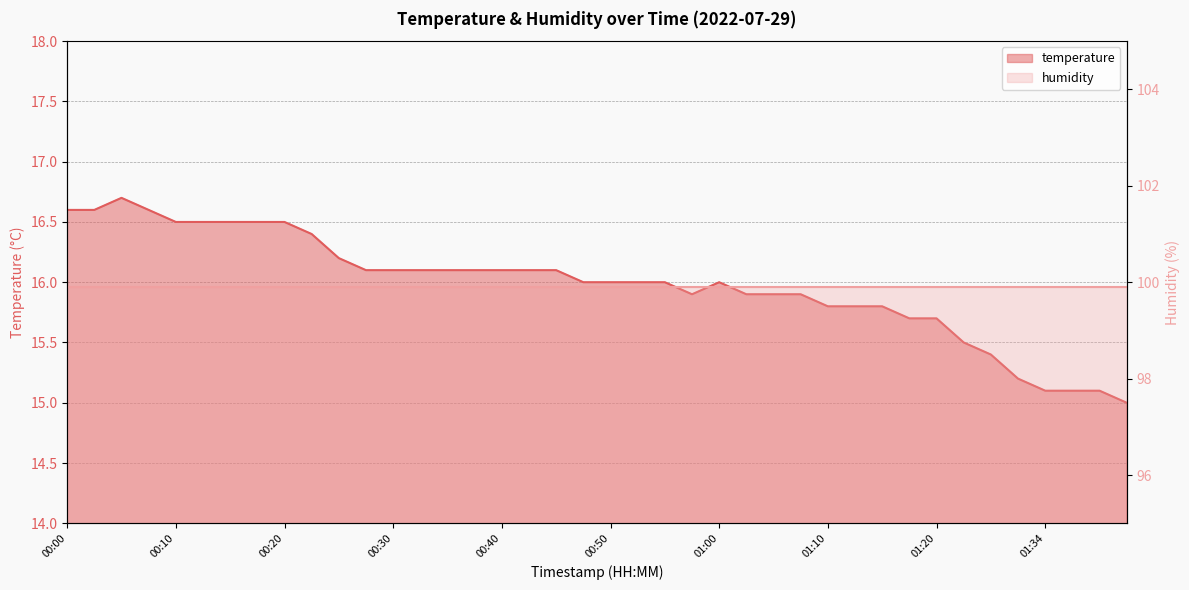

Is it true that the value at 00:48 is 8.6?

False